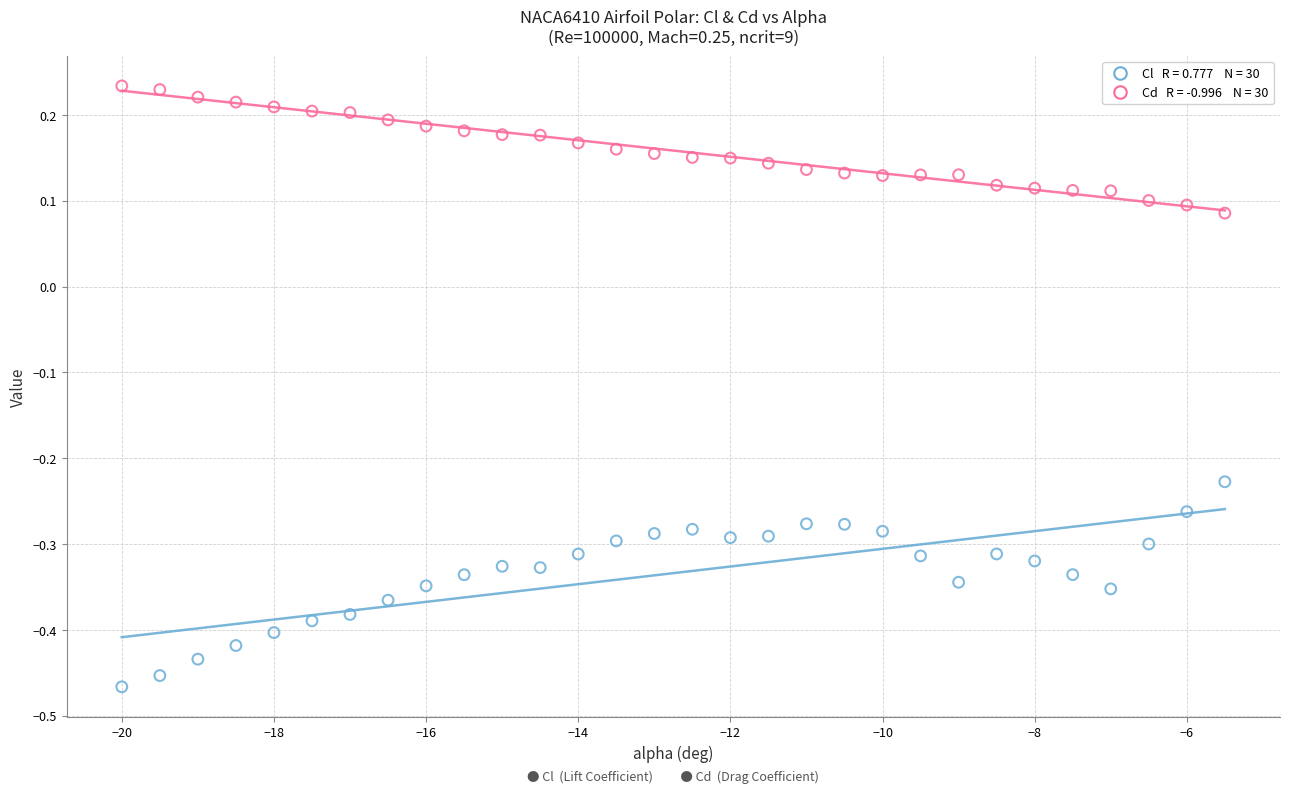

Across all data points, what is the range of X values (max minus min)?

14.5